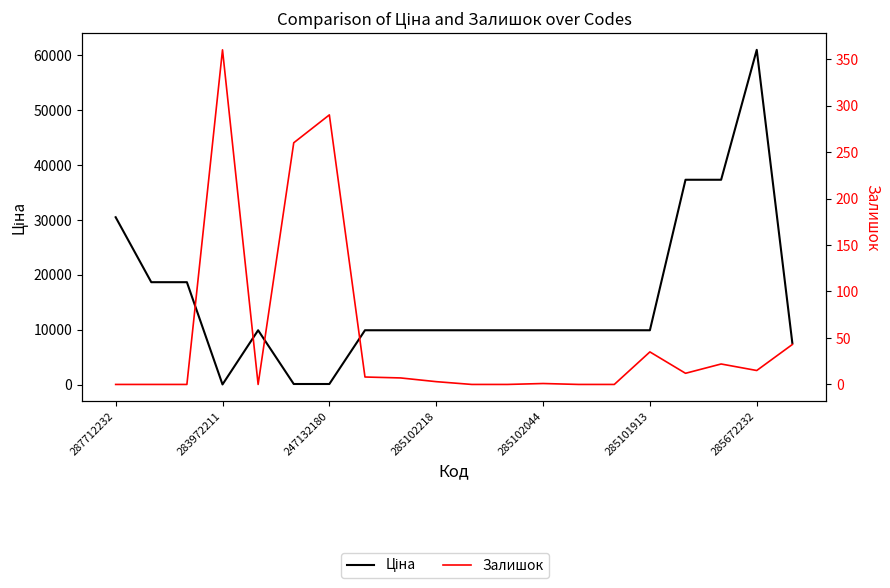

Reading left to right, list all the values displayed in this chart.

Ціна: 30512.3	18671.5	18671.5	32.0	9908.5	113.3	113.3	9908.5	9908.5	9908.5	9908.5	9908.5	9908.5	9908.5	9908.5	9908.5	37343.0	37343.0	61024.7	7545.9
Залишок: 0.0	0.0	0.0	360.0	0.0	260.0	290.0	8.0	7.0	3.0	0.0	0.0	1.0	0.0	0.0	35.0	12.0	22.0	15.0	43.0